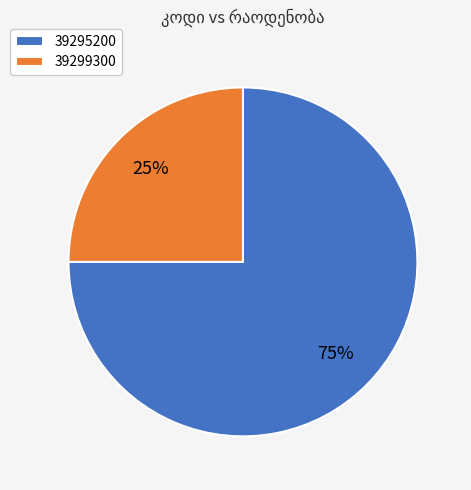

Does 39295200 account for over 50% of the chart?

Yes